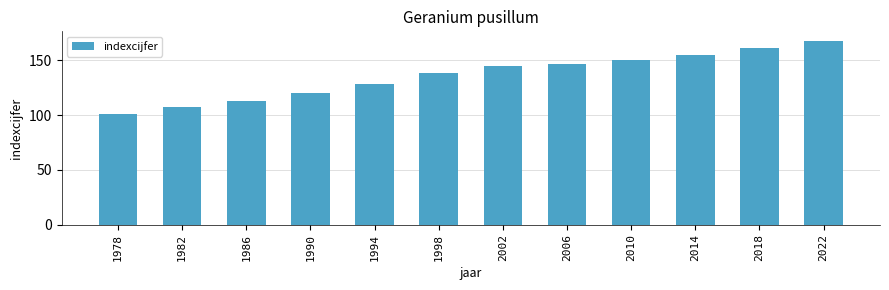

How many categories are shown in the chart?

12